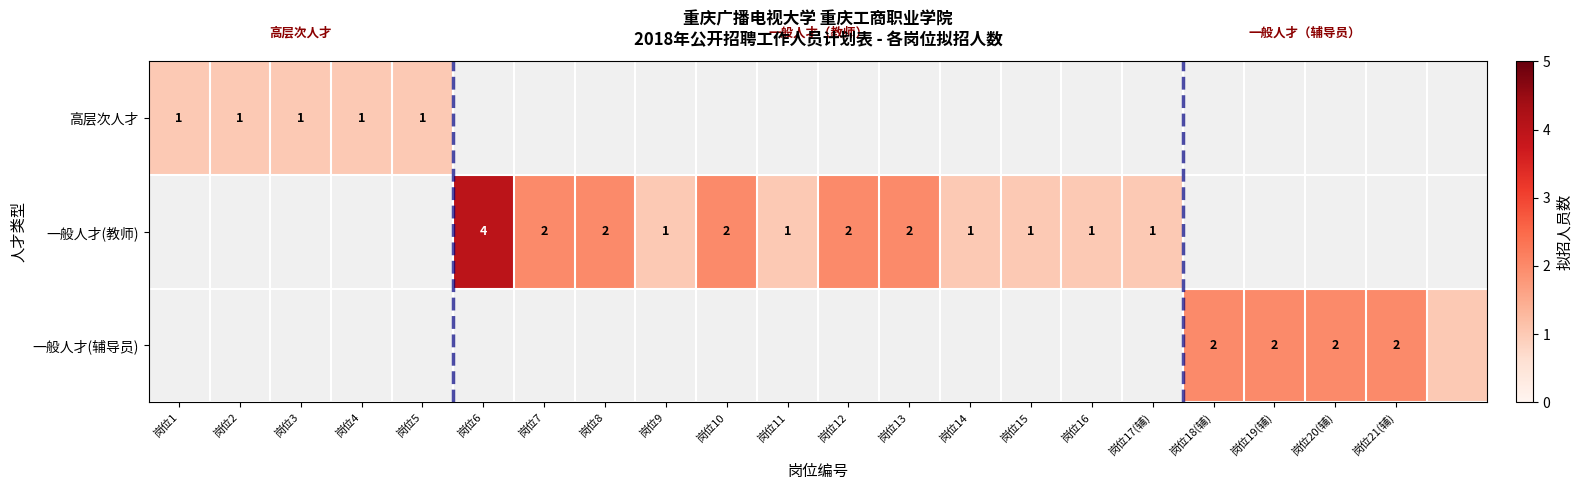

The 一般人才(辅导员) series shows 1 at 岗位19(辅). True or false?

False